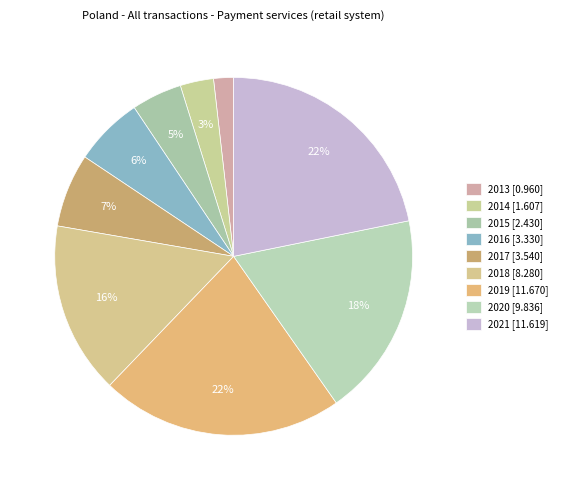

To the nearest percent, what percentage of the pie is 2018?

16%